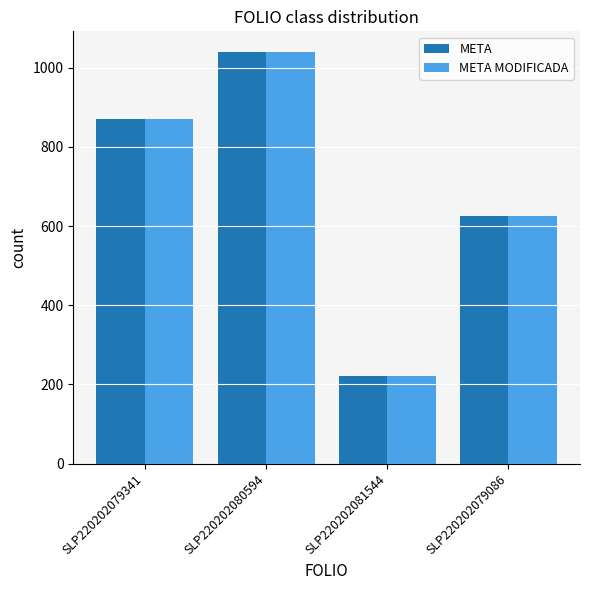

Is the value of META MODIFICADA at SLP220202081544 greater than the value of META at SLP220202079086?

No